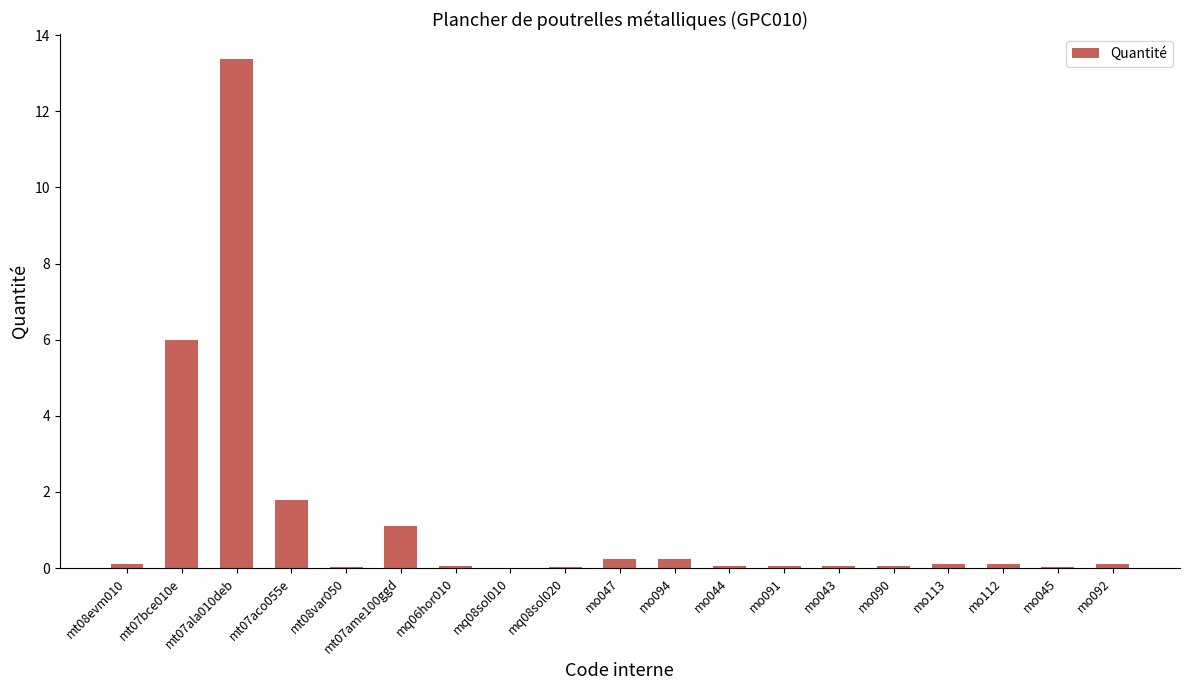

How many data points does each series have?

19